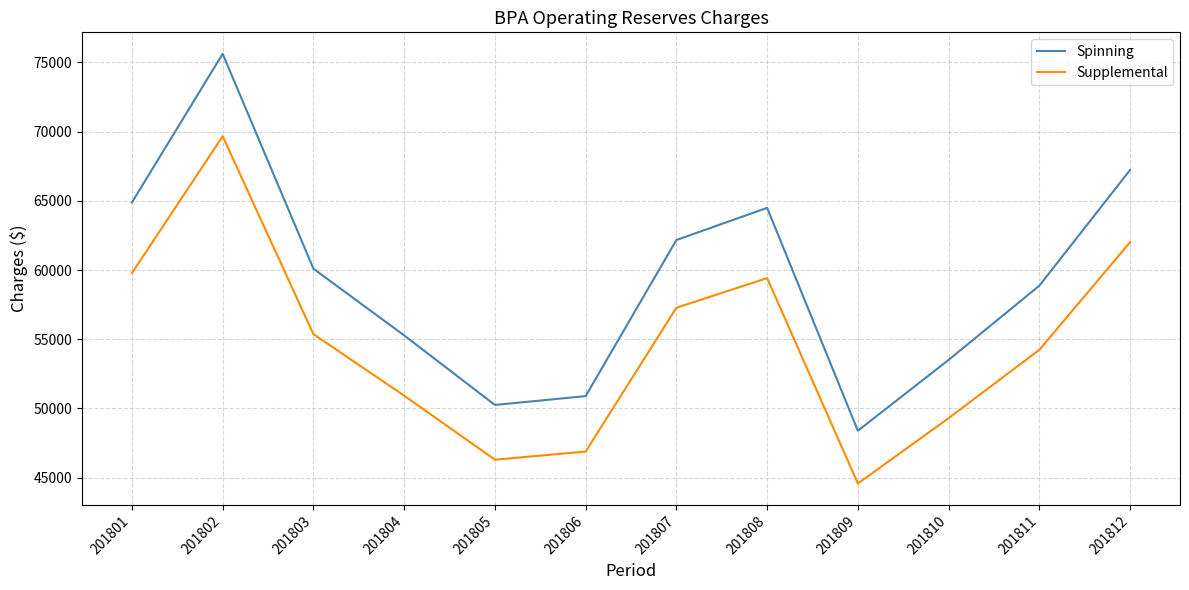

Is the value of Supplemental at 201806 greater than the value of Spinning at 201810?

No